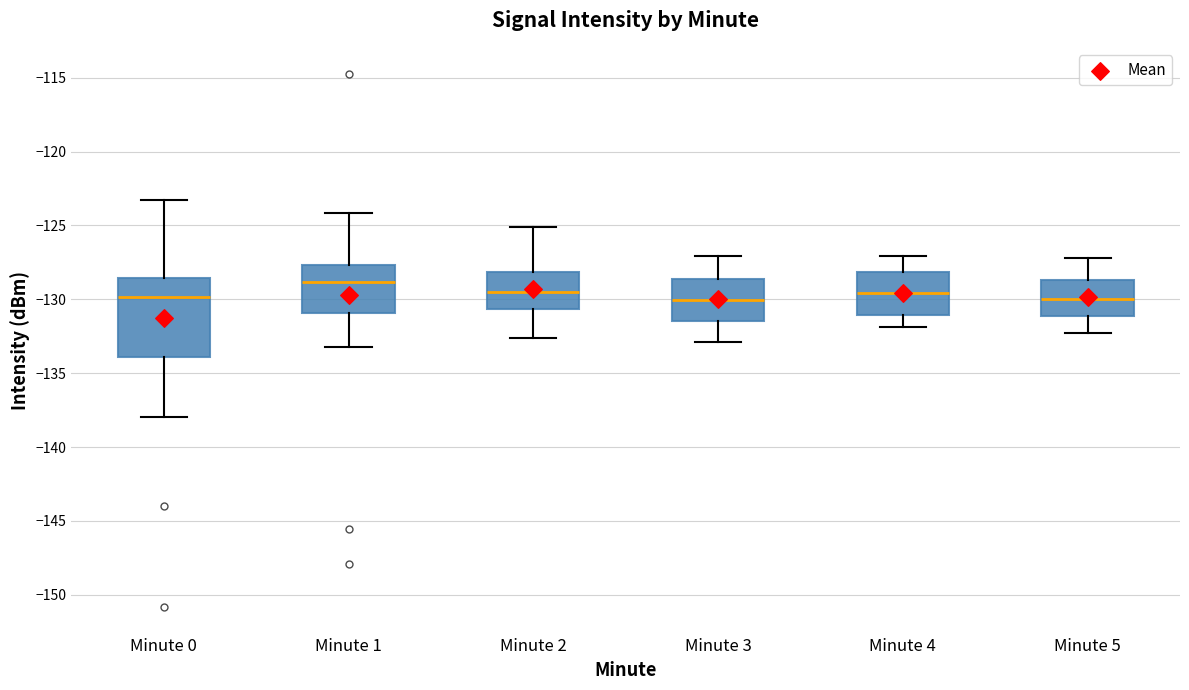

Where does the lower whisker of the box for Minute 5 end on the y-axis? The values are not printed on the chart, so give them approximately, as read against the axis.

-132.5